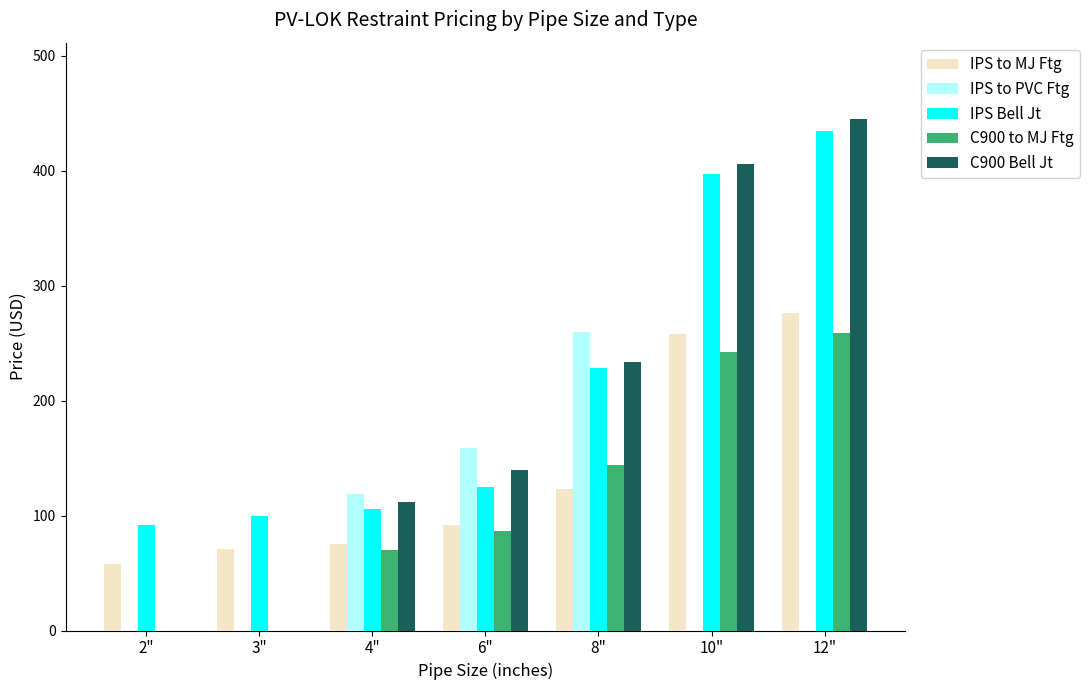

What is the sum of the C900 Bell Jt values at 4" and 6"?

251.7